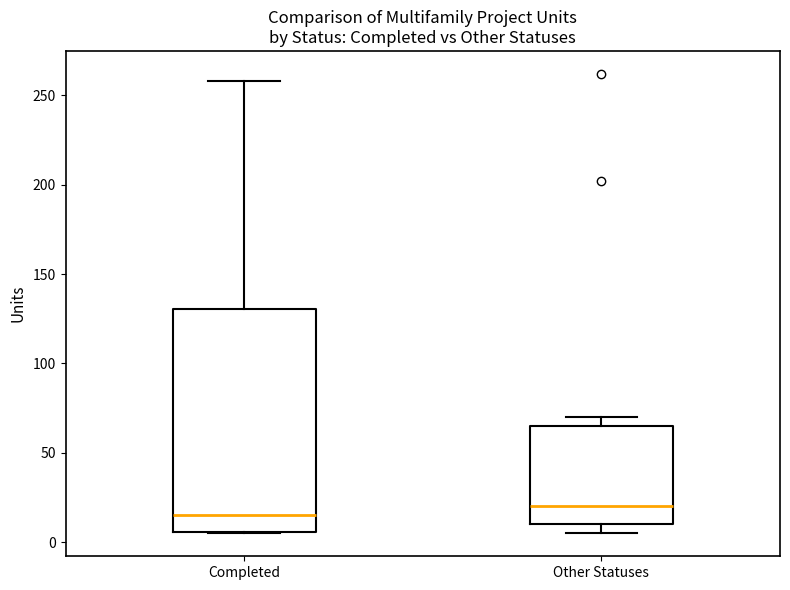

Reading left to right, read every box against the y-axis: the position of its median line, the range the box covers, and the ends of its whiskers. The values are not printed on the chart, so give them approximately, as read against the axis.

Completed: median 15, box 5 to 130, whiskers 5 to 260
Other Statuses: median 20, box 10 to 65, whiskers 5 to 70